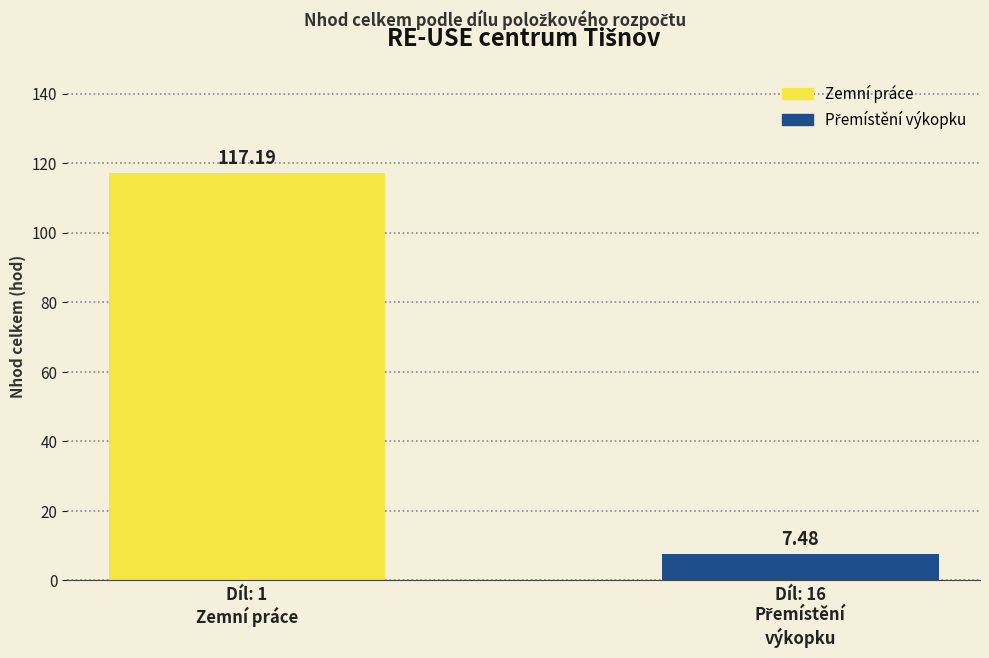

Which series has the widest spread of values?

Zemní práce